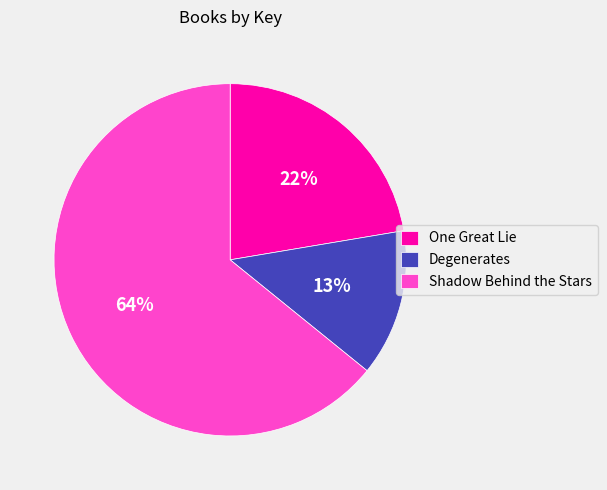

To the nearest percent, what portion does Degenerates represent?

13%